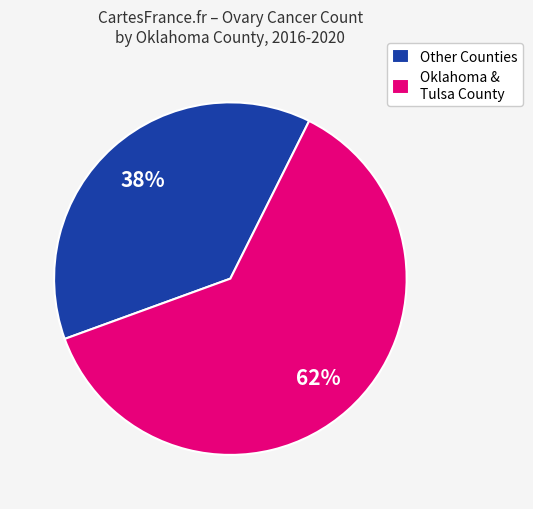

How many segments does this pie chart have?

2